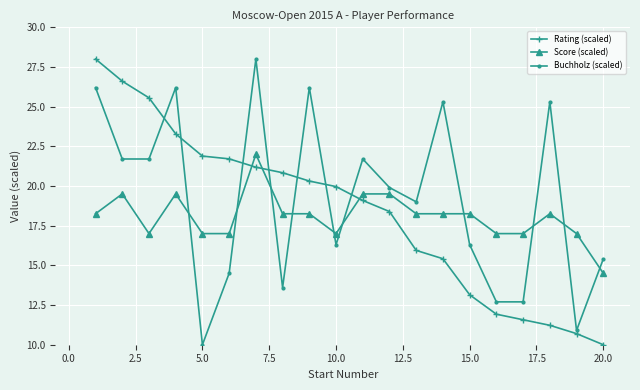

True or false: Score (scaled) has more than 0 interior local peaks.

True